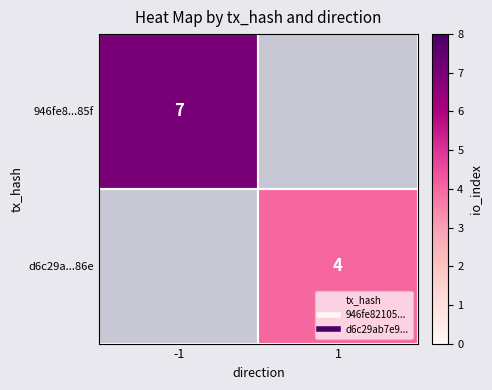

What is the minimum value shown in the chart?

4.0